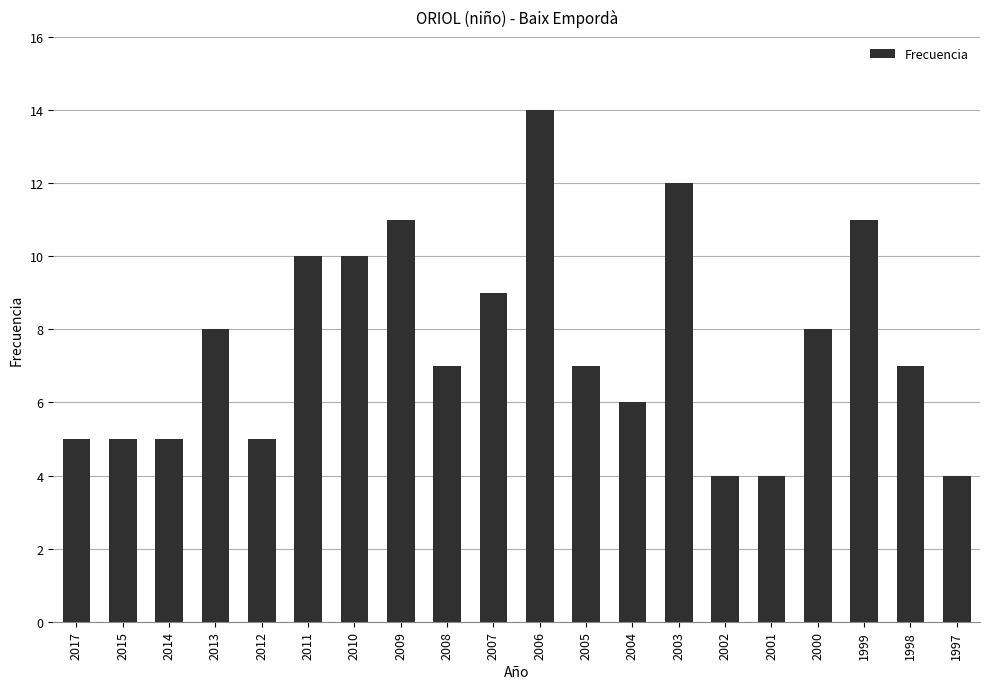

What is the sum of all values?

152